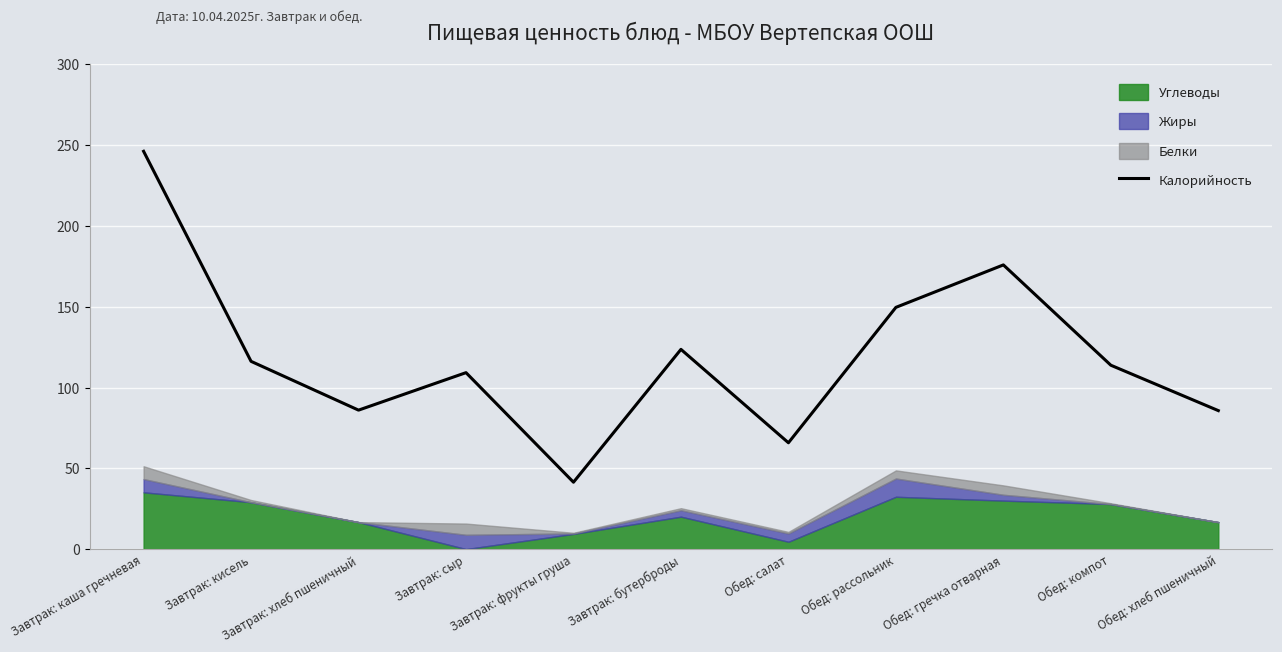

What position from the right is Завтрак: хлеб пшеничный?

9